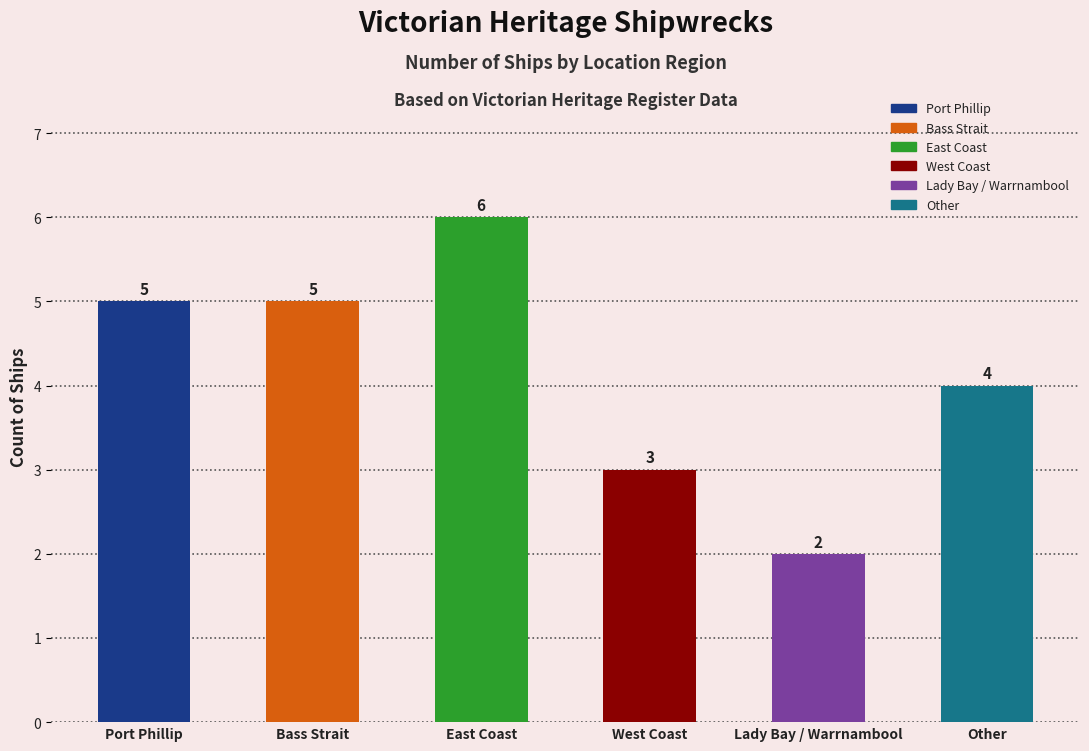

Approximately how many times larger is the value at West Coast compared to Lady Bay / Warrnambool?

1.5